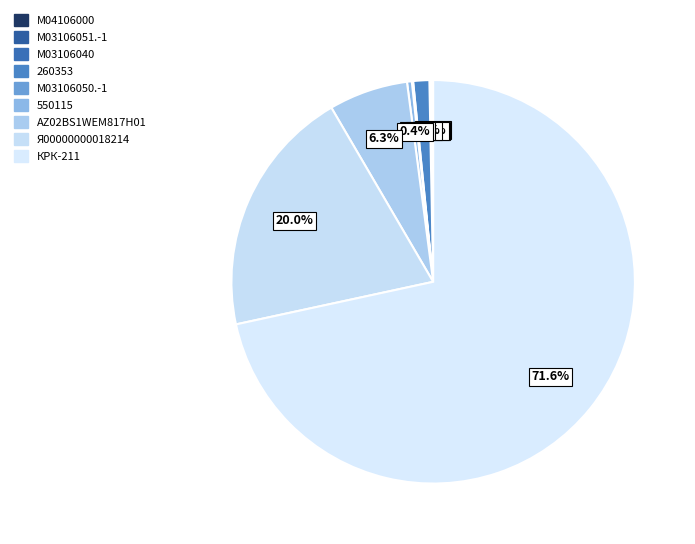

How many slices are in this pie chart?

9